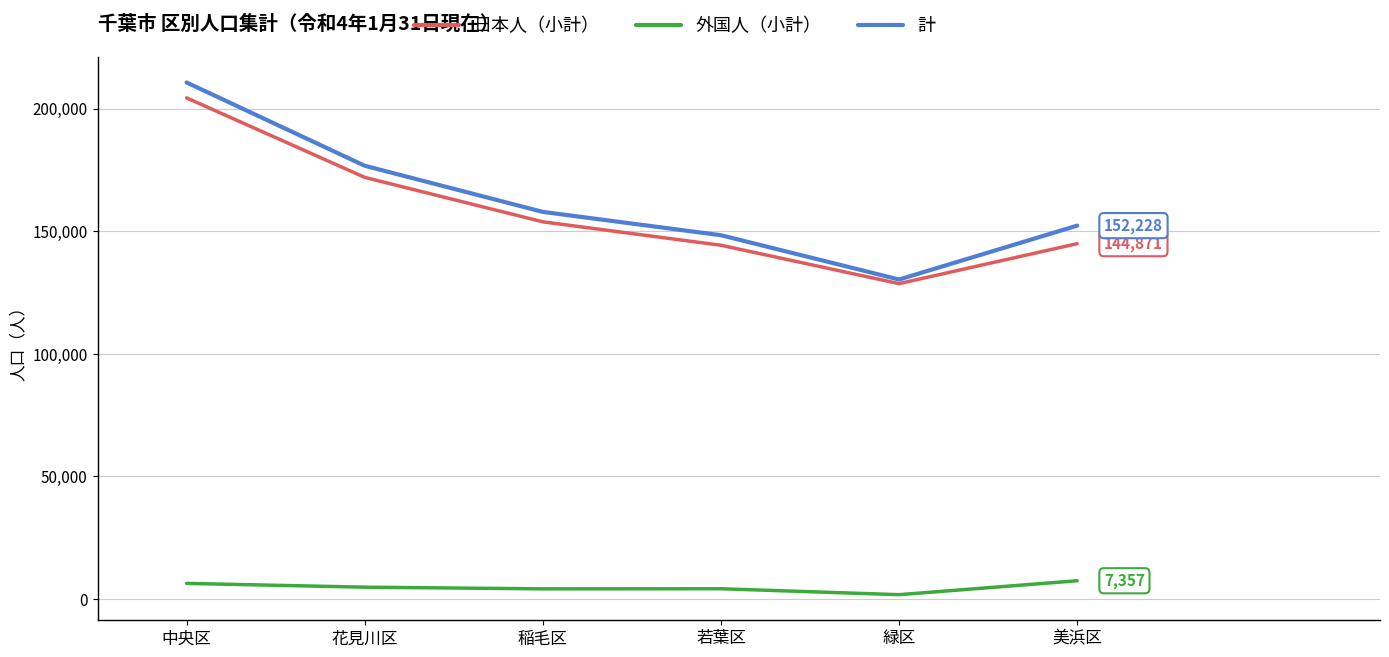

True or false: 外国人（小計） has a value of 4737 at 花見川区.

True